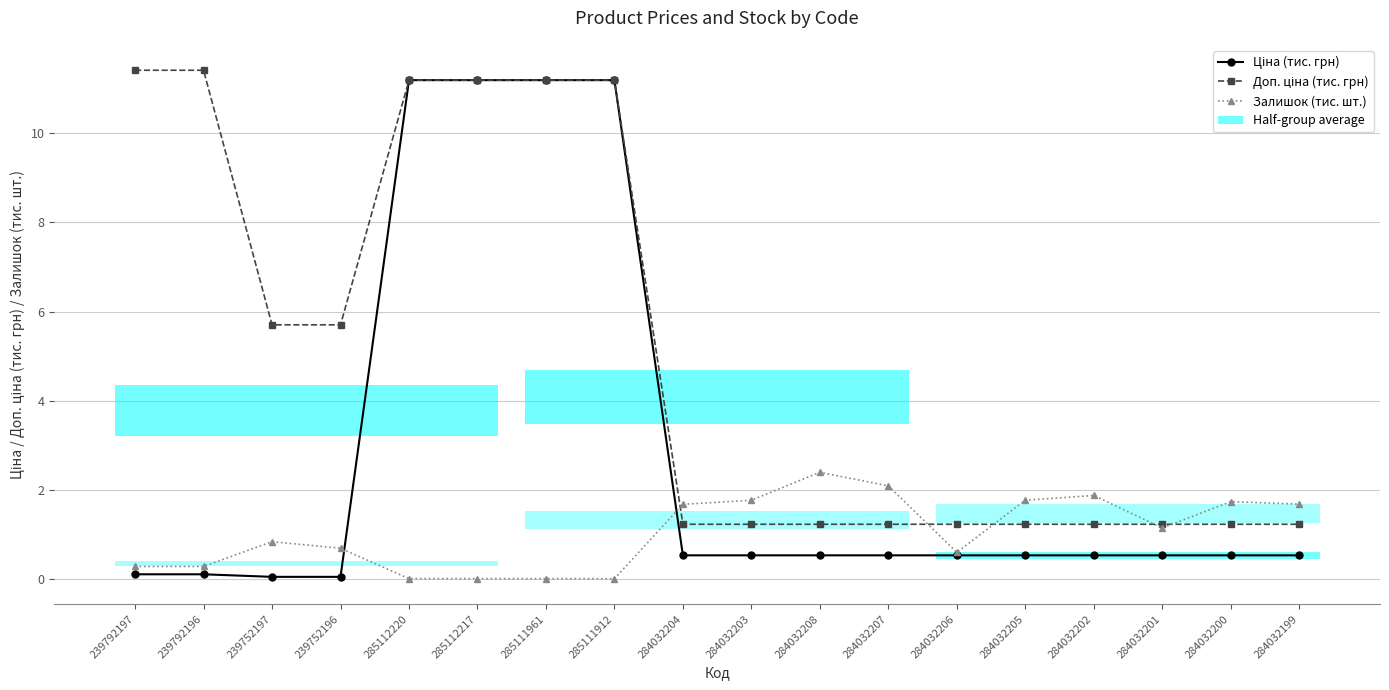

What is the sum of the Доп. ціна (тис. грн) values at 239752197 and 285111912?

16.9